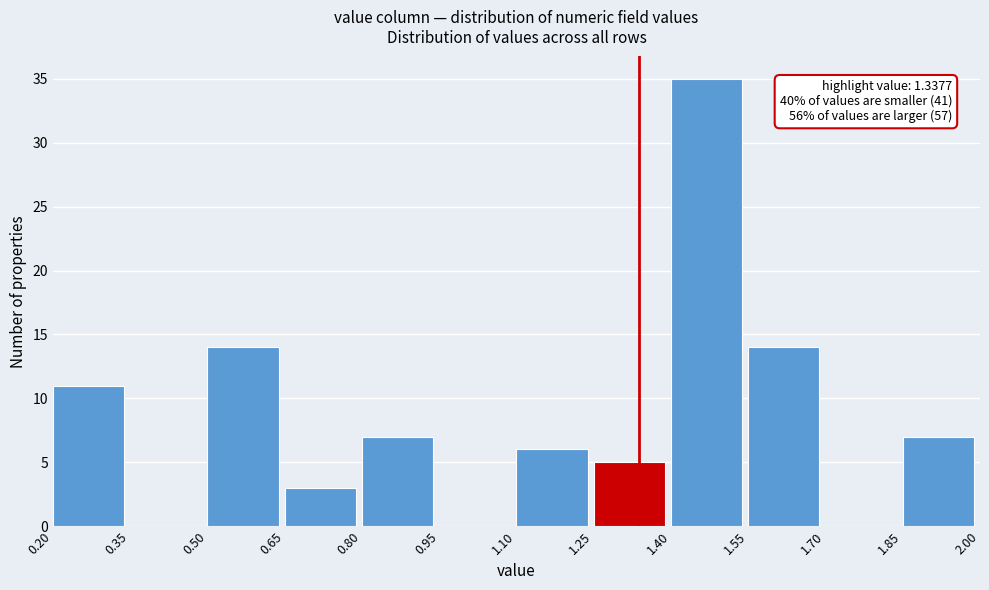

Over which range of the x-axis is the bar tallest?

1.40 to 1.55